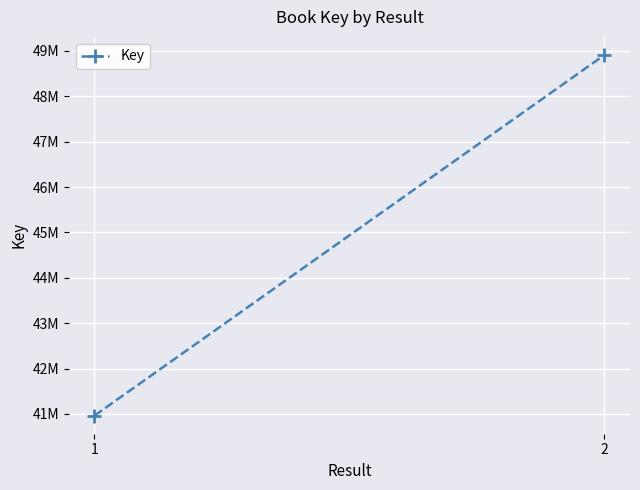

What is the maximum value shown in the chart?

48911317